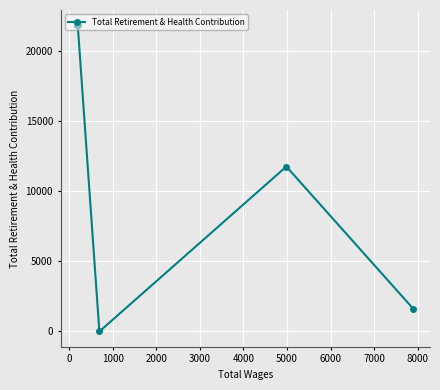

Approximately how many times larger is the value at 3000 compared to 1000?

0.5